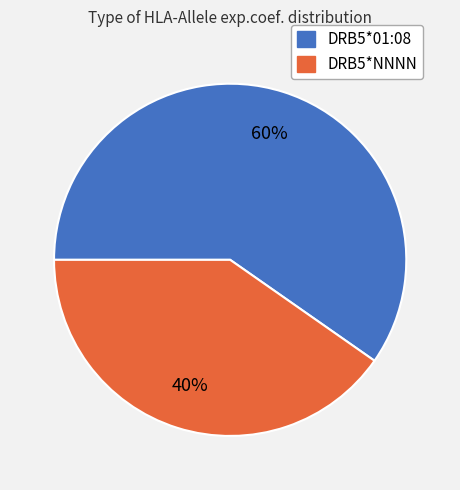

Which has a higher value, DRB5*01:08 or DRB5*NNNN?

DRB5*01:08